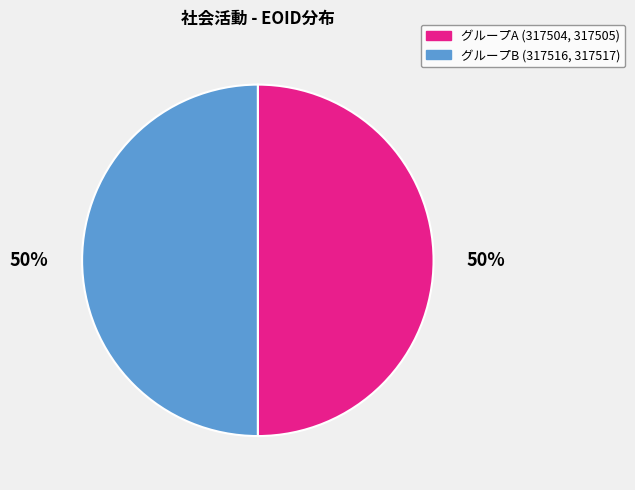

True or false: グループA (317504, 317505) accounts for 50% of the total.

True